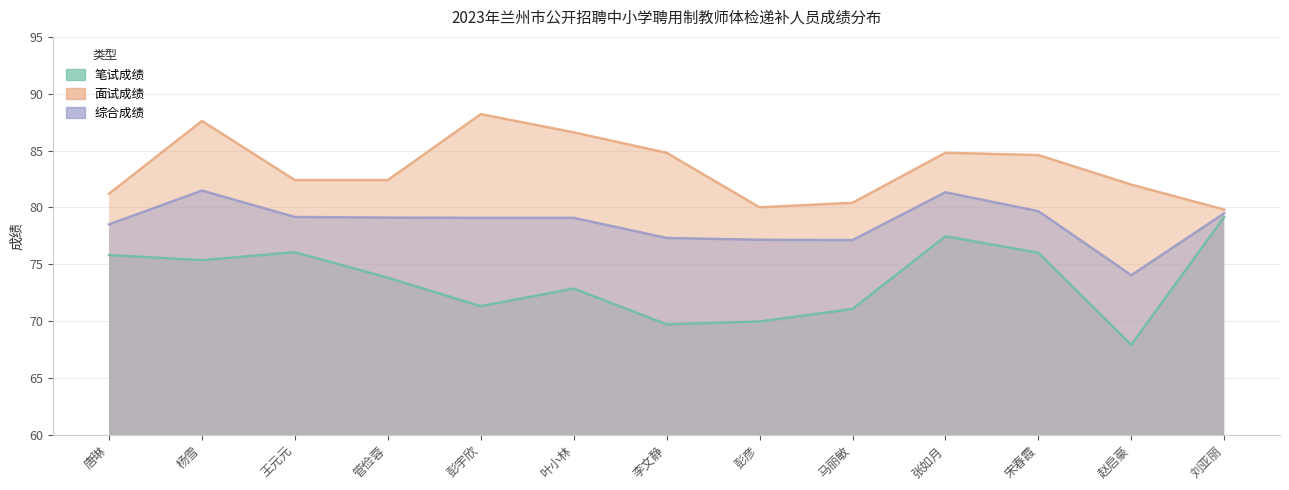

At which label is 综合成绩 closest to 77?

马丽敏